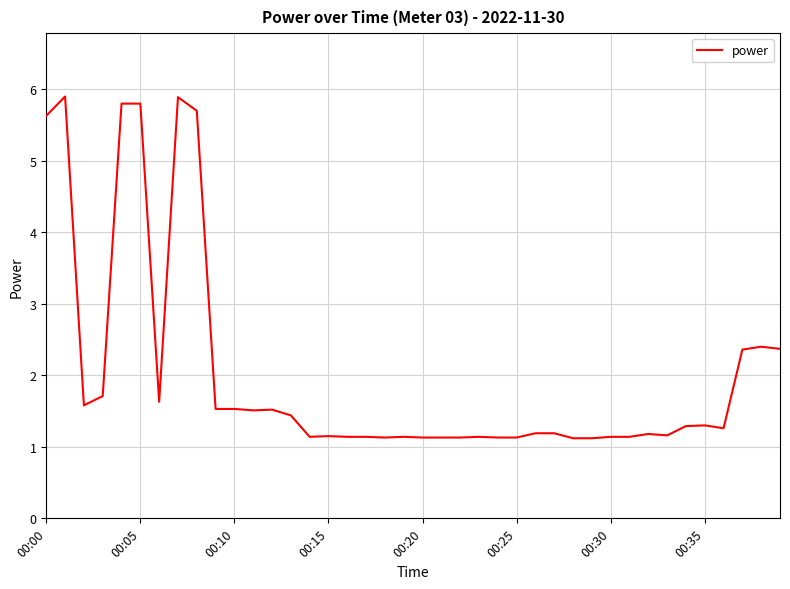

True or false: the data has more than 1 interior local peaks.

True